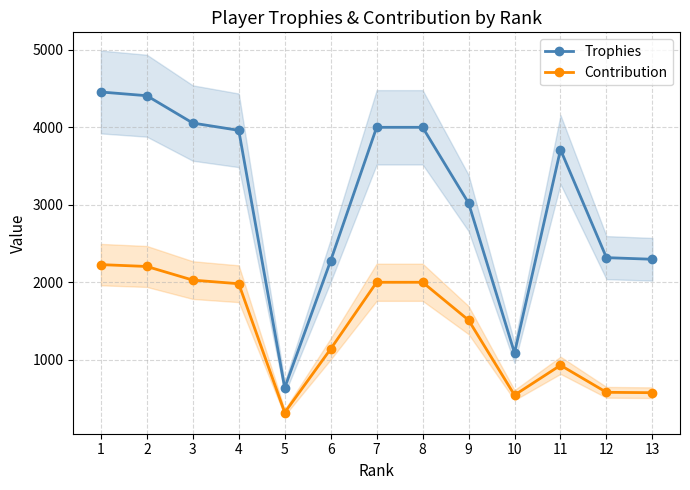

At which label does Trophies first exceed 3713?

1